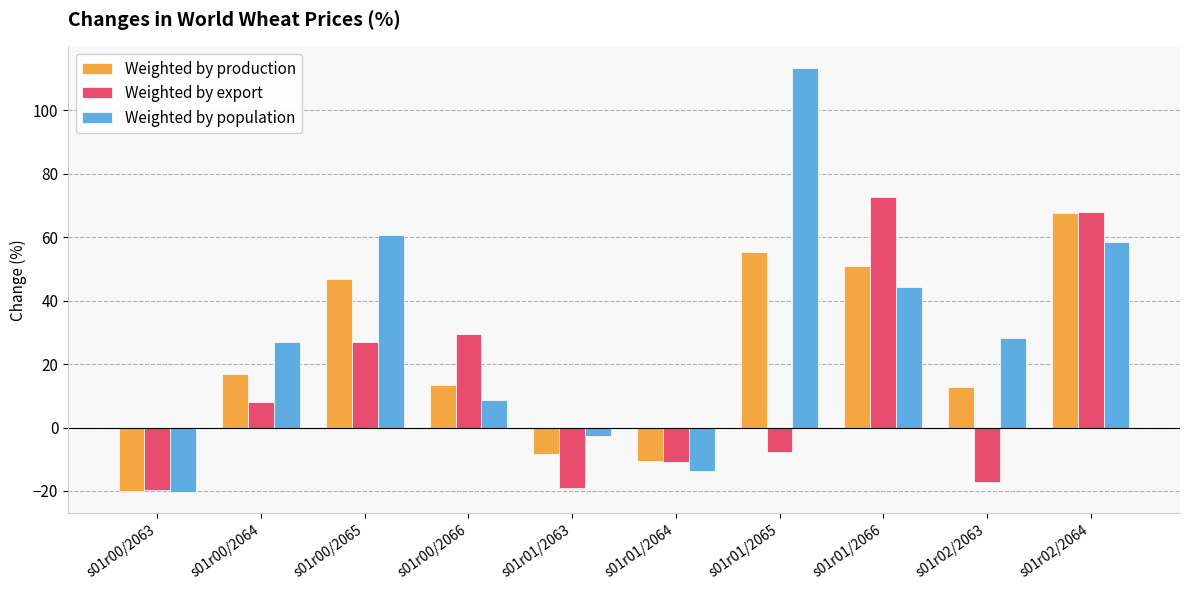

Which category has the highest value across all series?

s01r01/2065